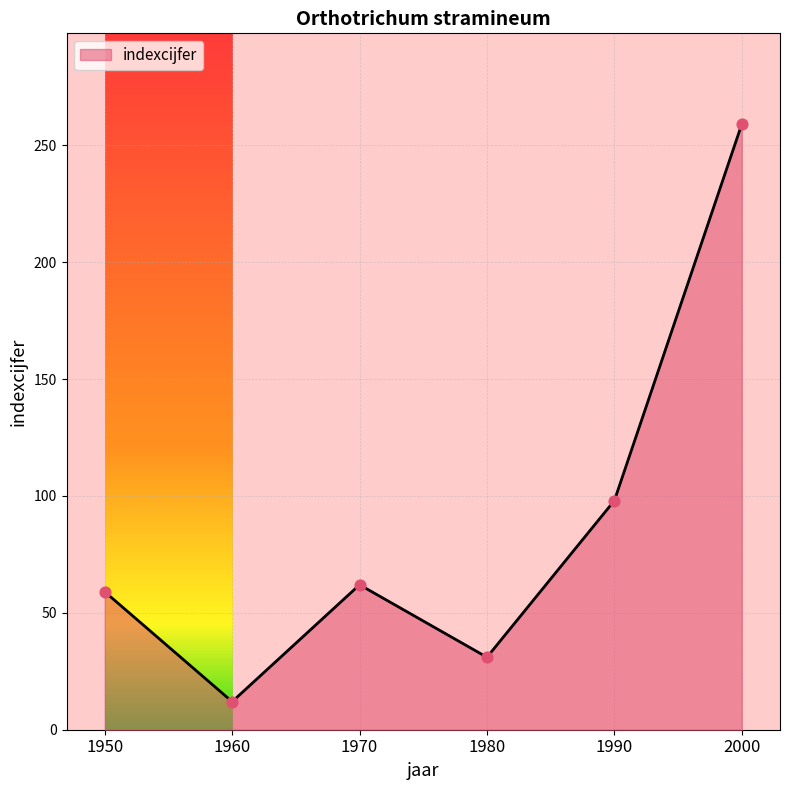

Approximately how many times larger is the value at 1970 compared to 1950?

1.1